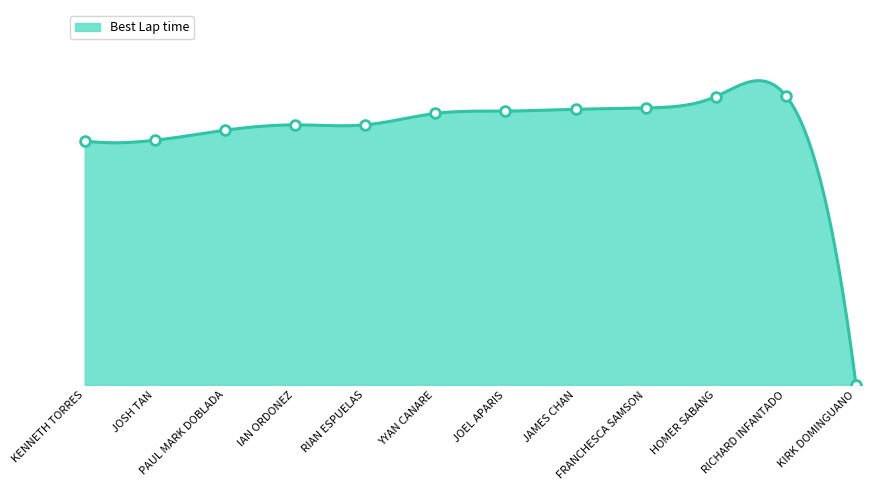

What is the difference between the second highest and second lowest values?

23.6